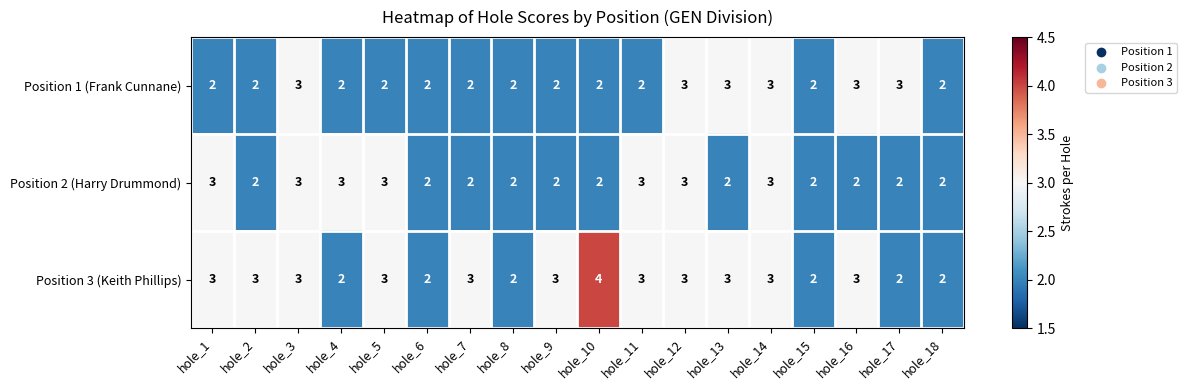

What is the greatest value displayed?

4